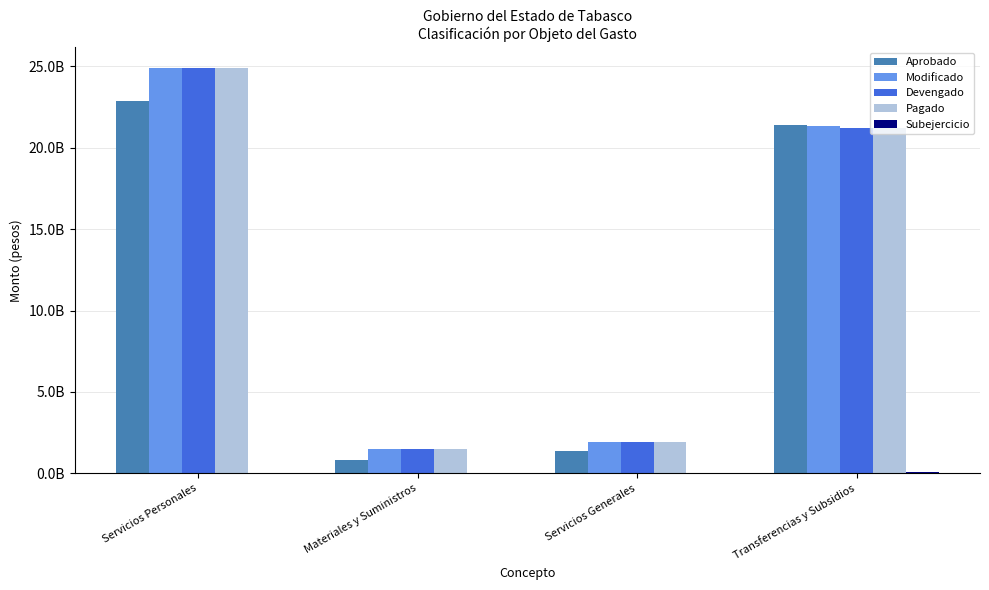

Which has a higher value, Materiales y Suministros or Servicios Generales?

Servicios Generales